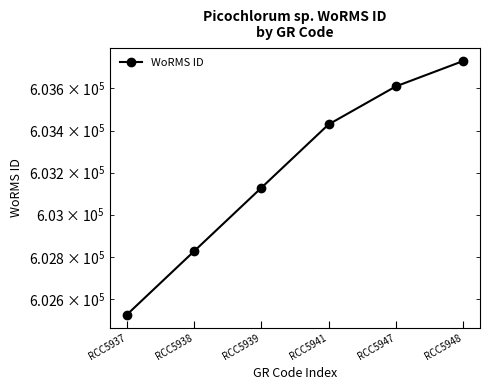

What is the average value?

603207.7